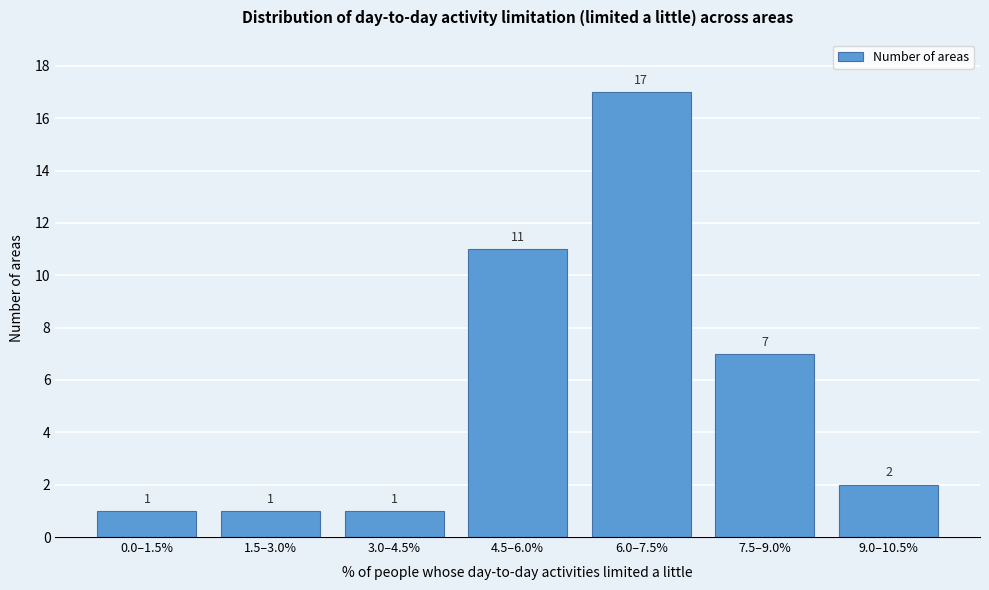

Reading left to right, extract all data points from this chart.

1	1	1	11	17	7	2